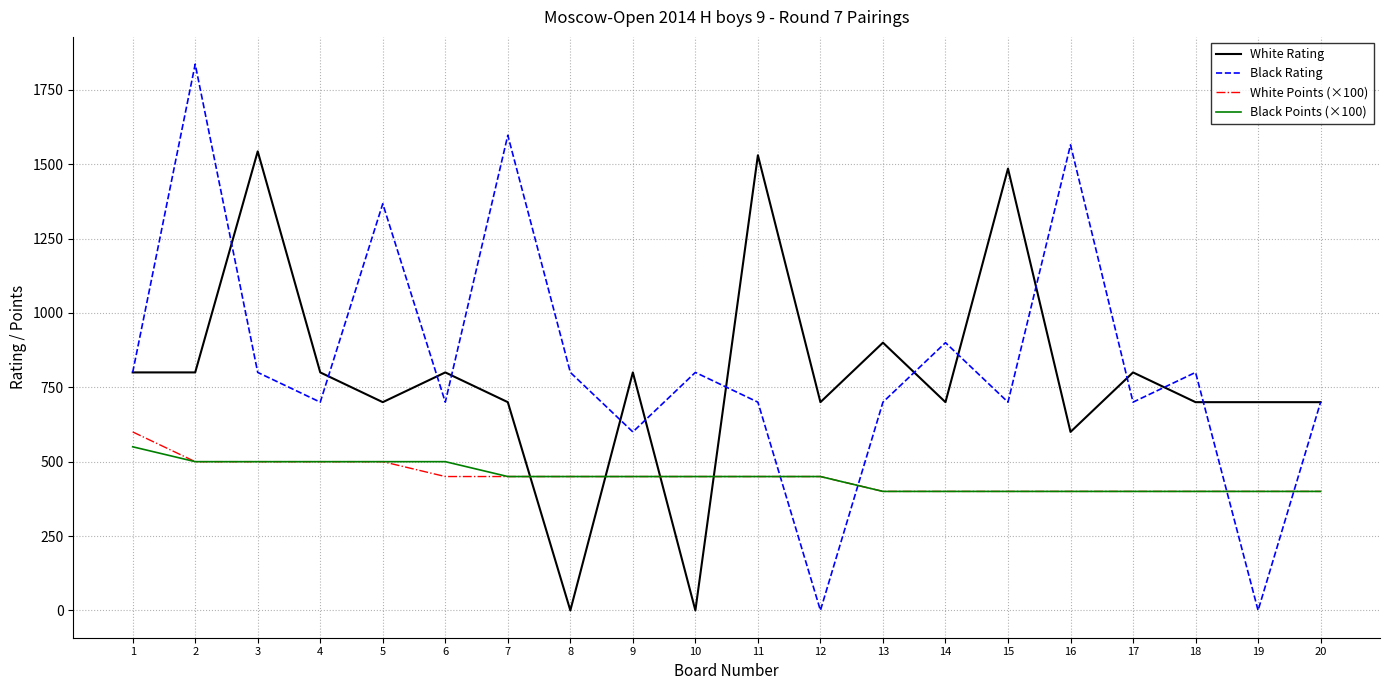

Reading left to right, transcribe all the data shown in this chart.

White Rating: 1=800	2=800	3=1543	4=800	5=700	6=800	7=700	8=0	9=800	10=0	11=1530	12=700	13=900	14=700	15=1485	16=600	17=800	18=700	19=700	20=700
Black Rating: 1=800	2=1836	3=800	4=700	5=1367	6=700	7=1597	8=800	9=600	10=800	11=700	12=0	13=700	14=900	15=700	16=1565	17=700	18=800	19=0	20=700
White Points (×100): 1=600	2=500	3=500	4=500	5=500	6=450	7=450	8=450	9=450	10=450	11=450	12=450	13=400	14=400	15=400	16=400	17=400	18=400	19=400	20=400
Black Points (×100): 1=550	2=500	3=500	4=500	5=500	6=500	7=450	8=450	9=450	10=450	11=450	12=450	13=400	14=400	15=400	16=400	17=400	18=400	19=400	20=400